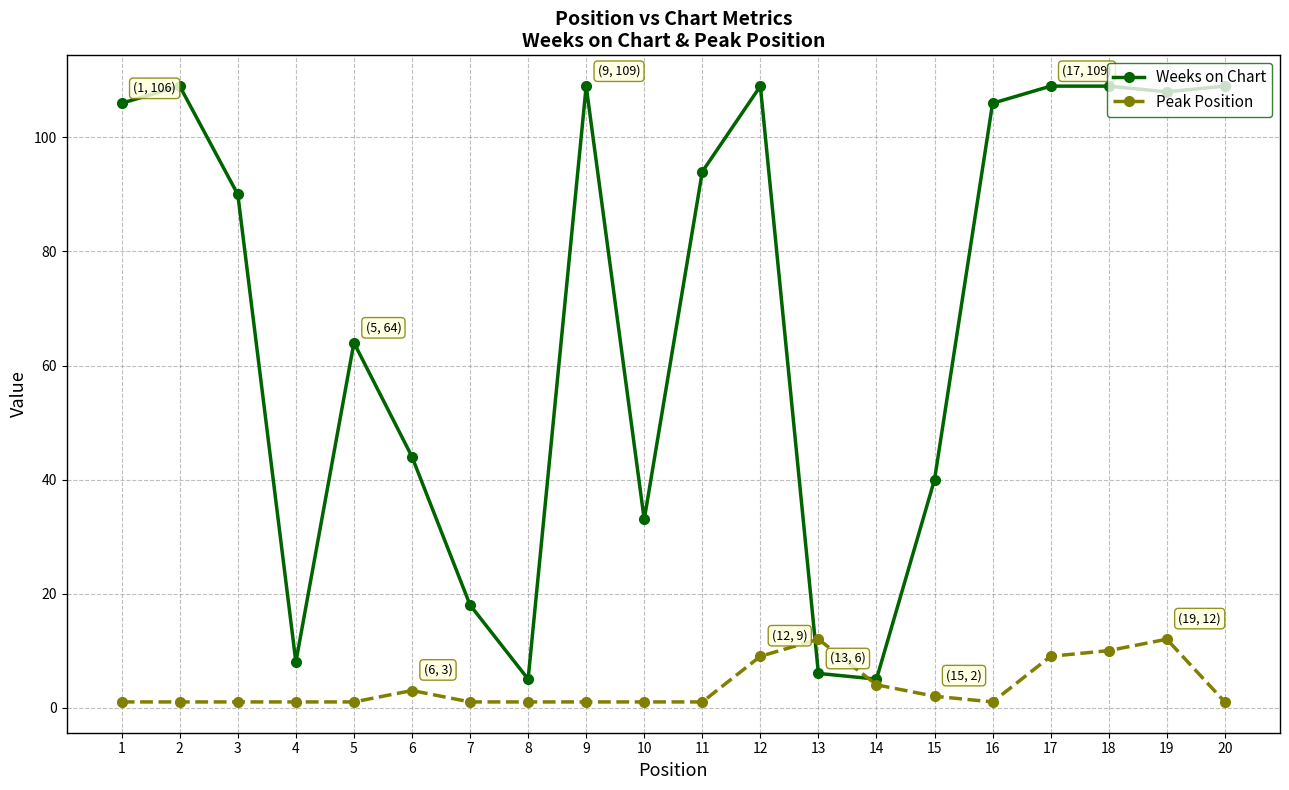

What is the difference between the second highest and minimum values in the Weeks on Chart series?

104